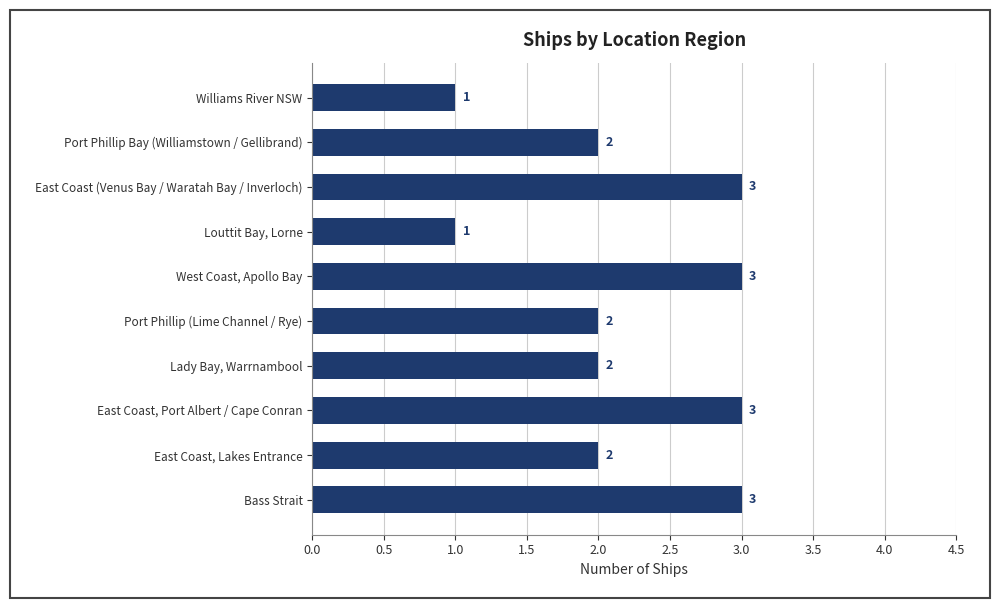

What is the average value?

2